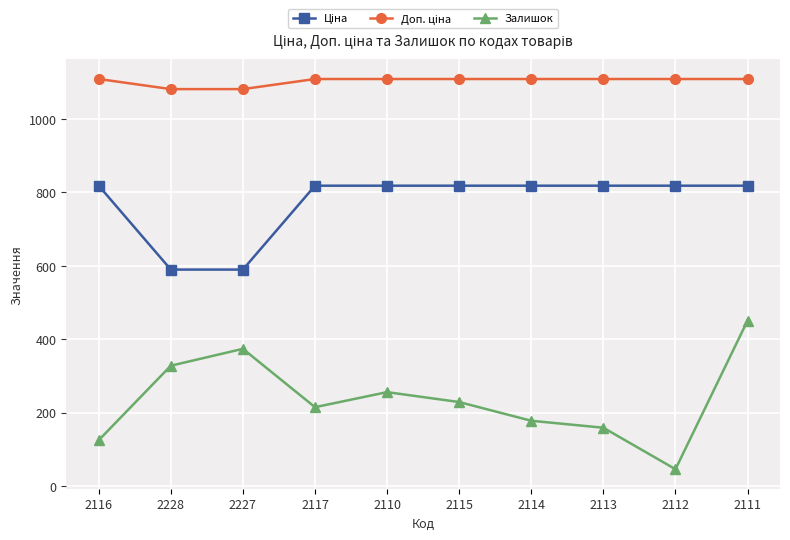

Where is Залишок nearest to the value 248?

2110